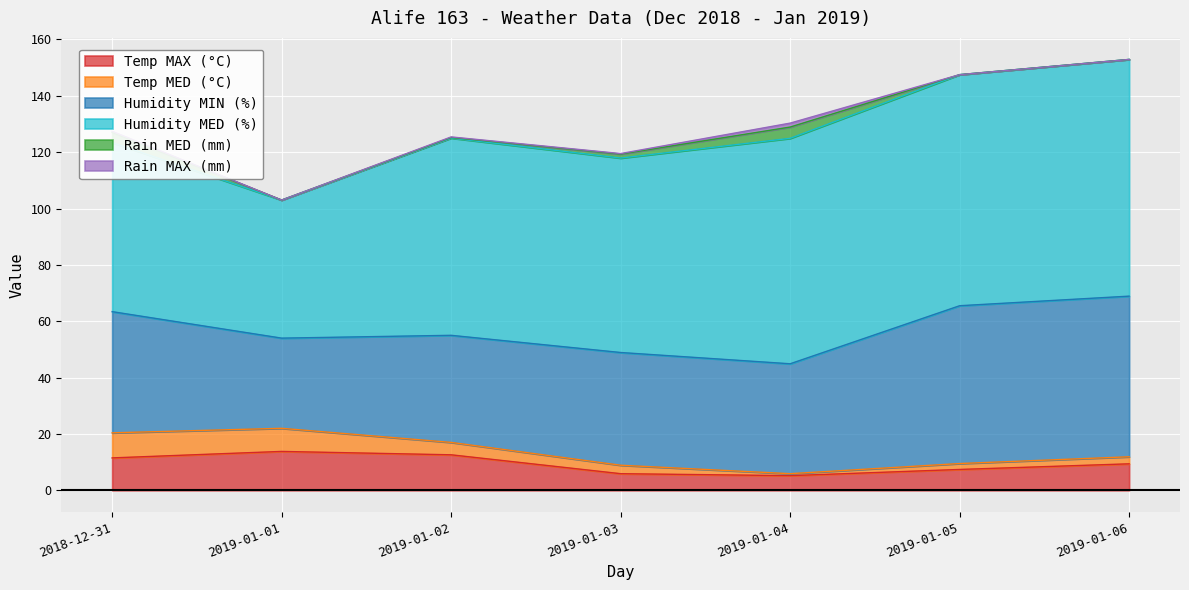

At which category does the chart reach its peak across all series?

2019-01-06